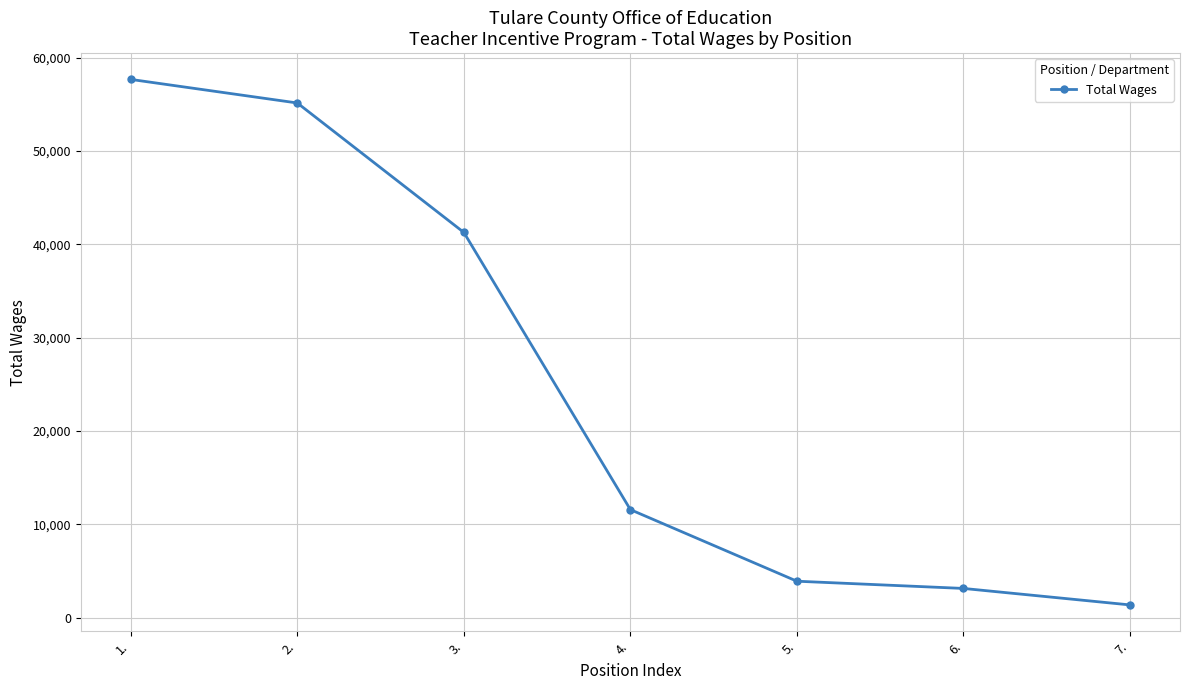

What is the label of the 2nd point from the left?

2.